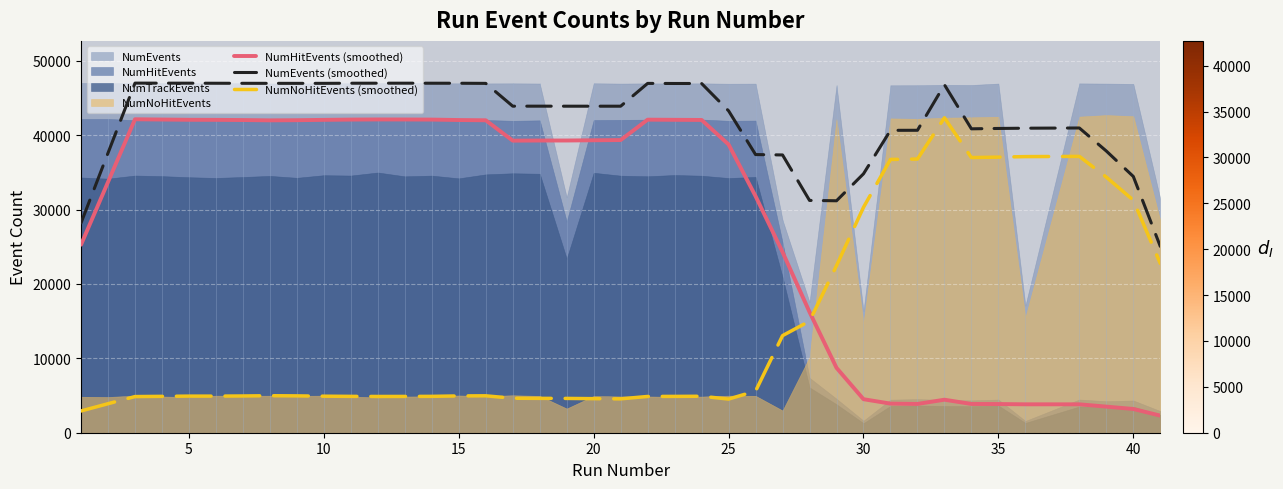

True or false: NumHitEvents (smoothed) and NumEvents (smoothed) cross at least once.

False